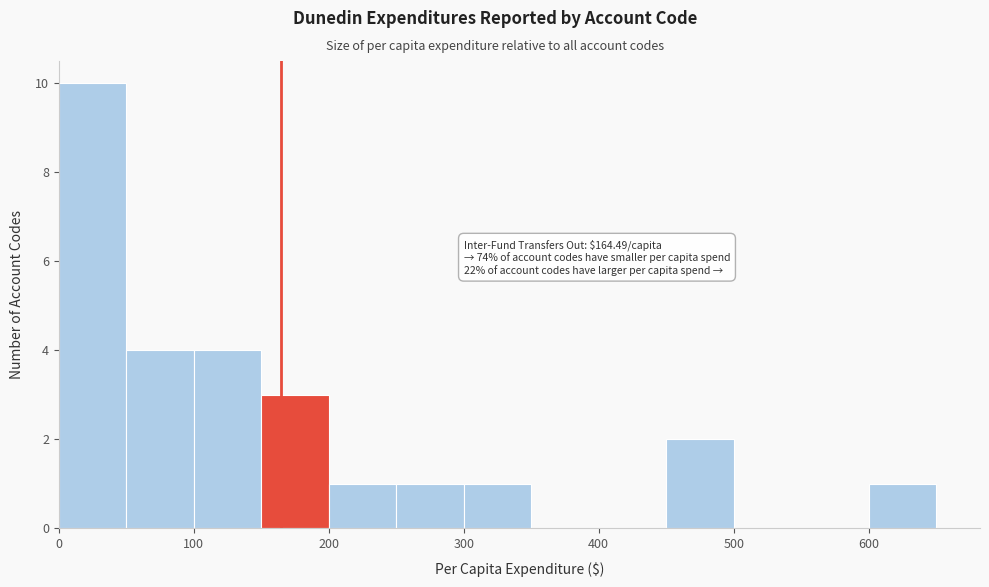

Which range on the x-axis has the tallest bar?

0 to 50